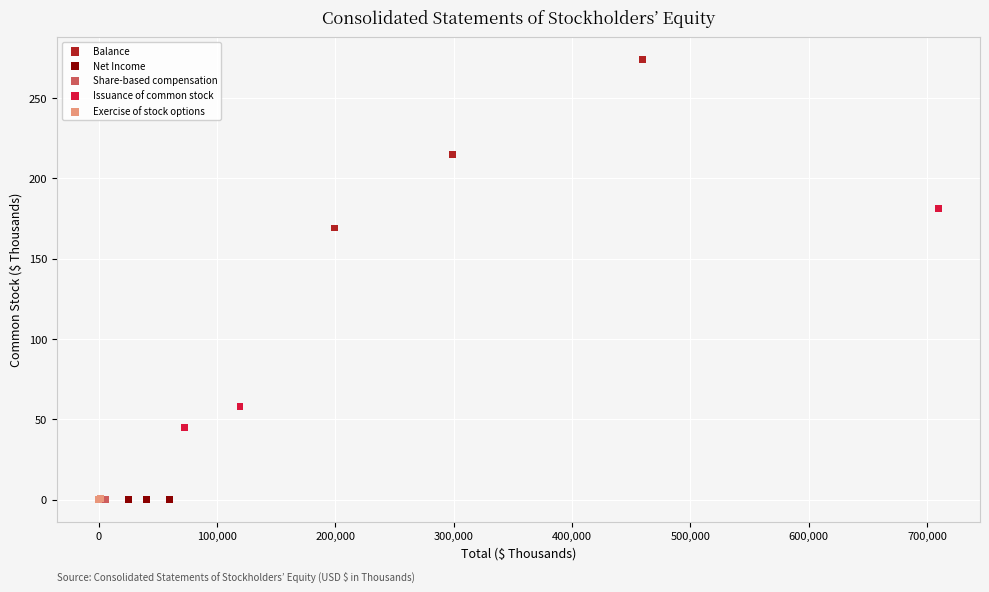

Which series contains the highest Y value?

Balance